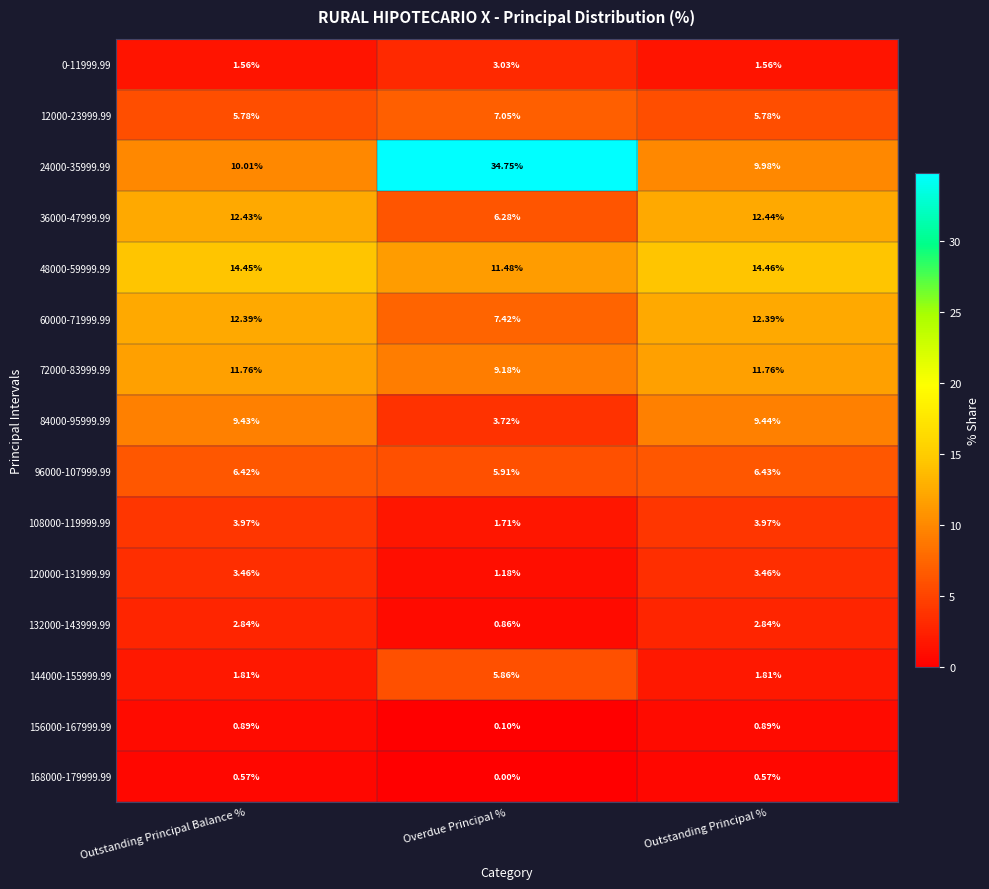

Which category has the lowest value in the 84000-95999.99 series?

Overdue Principal %